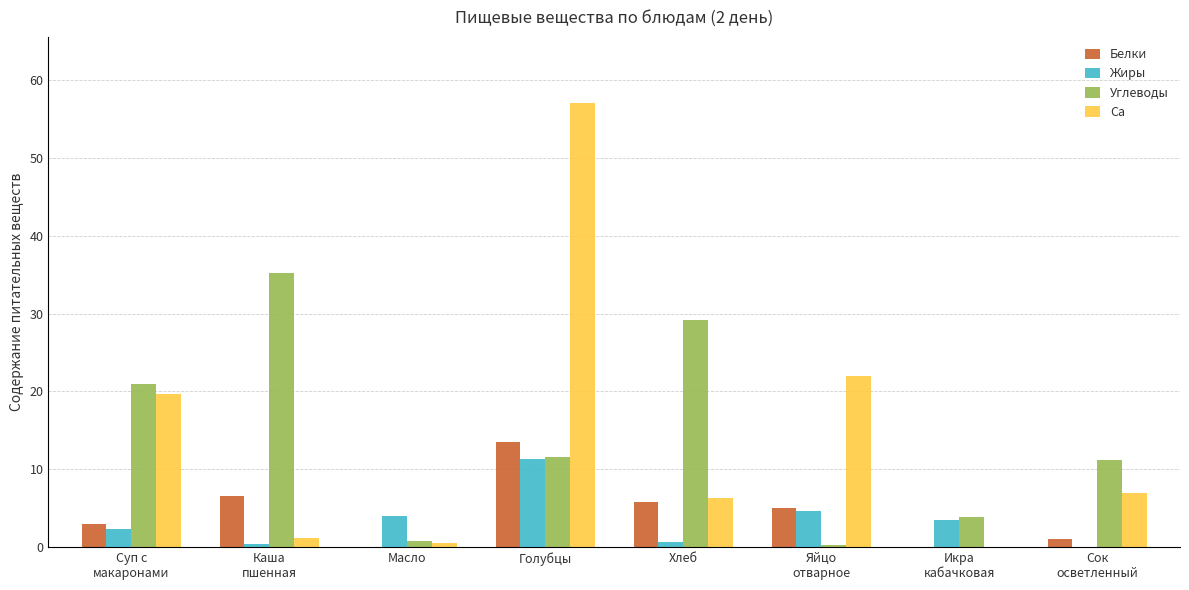

Which series has the largest range (max minus min)?

Са